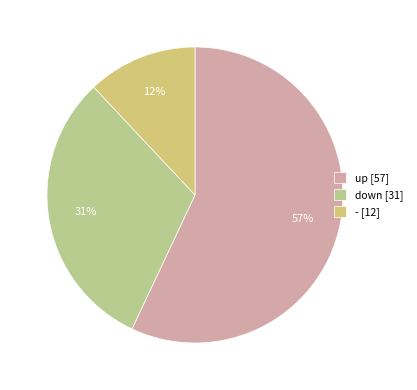

To the nearest percent, what portion does up represent?

57%